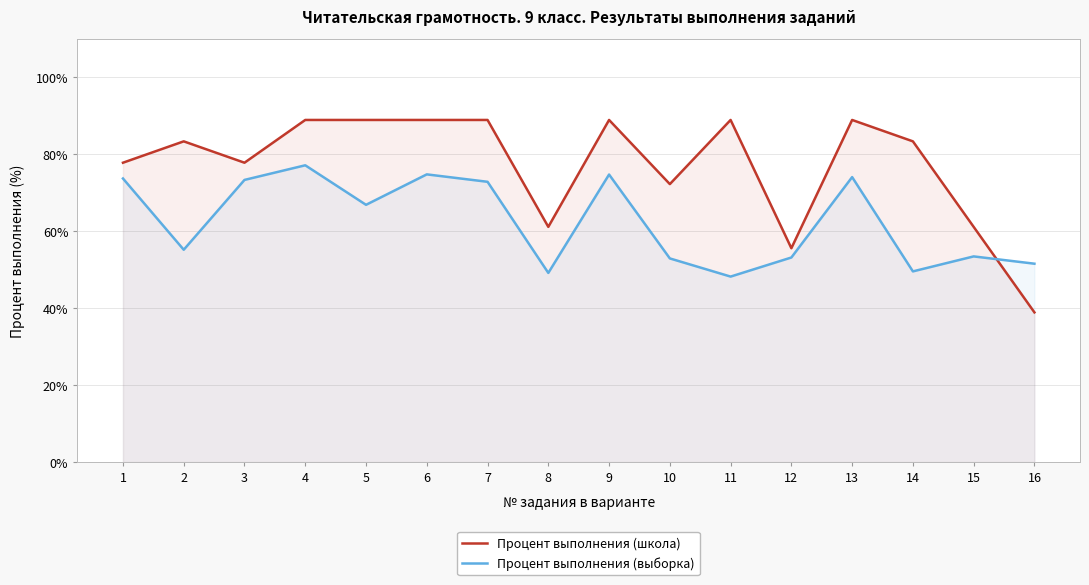

Does the chart display data point markers on the line(s)?

No